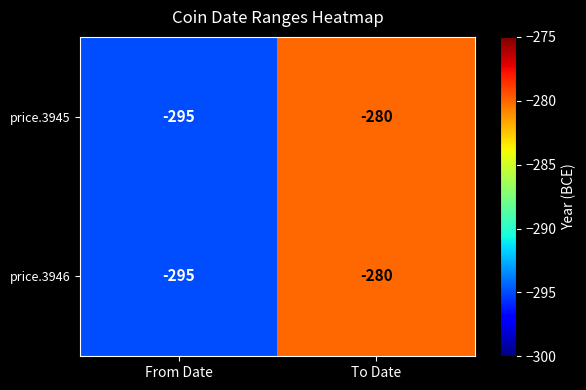

Where is price.3945 nearest to the value -287?

To Date